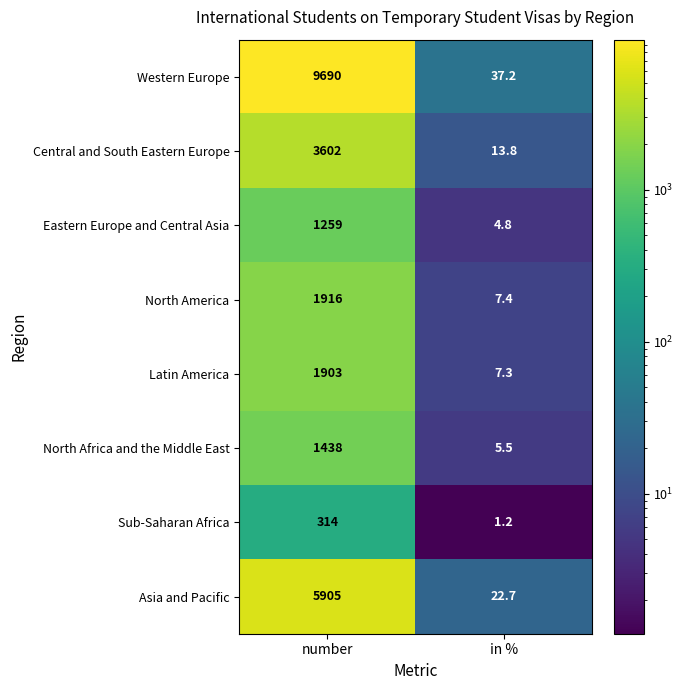

Is the value of Asia and Pacific at in % greater than the value of Sub-Saharan Africa at in %?

Yes